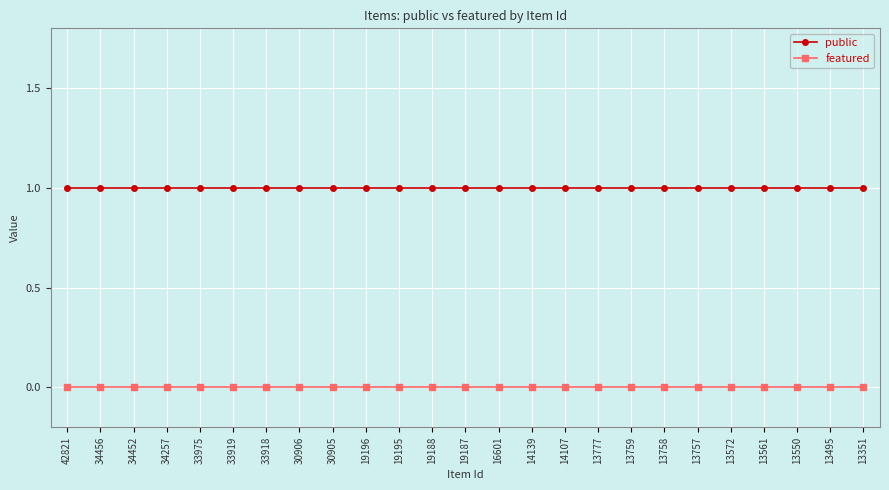

What is the average value of the public series?

1